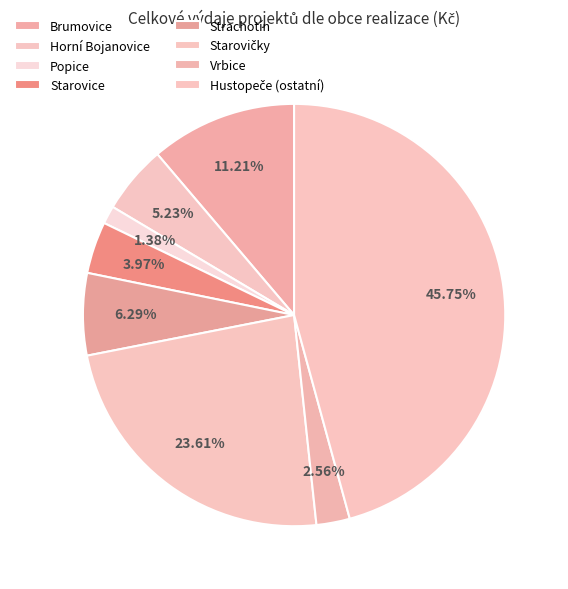

What is the smallest slice in the pie chart?

Popice